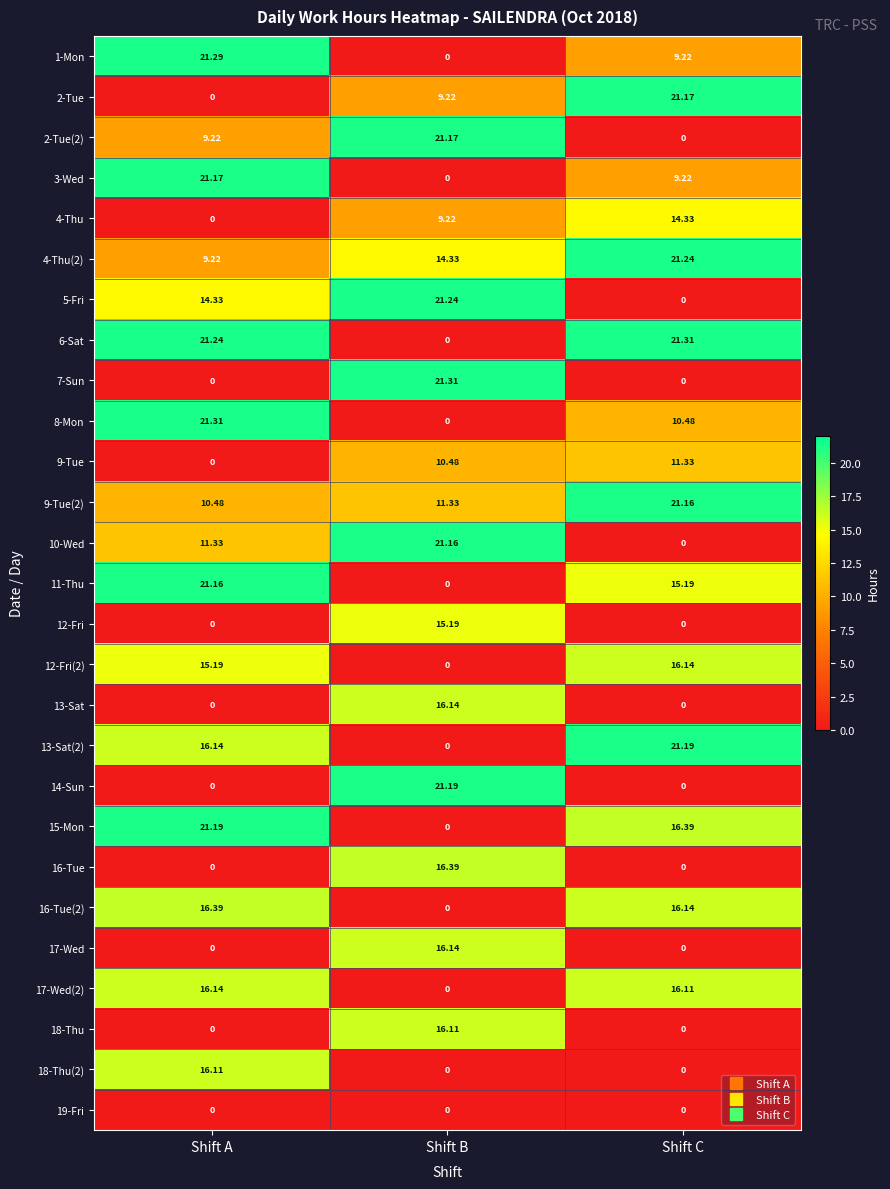

At which label does 10-Wed reach its minimum?

Shift C